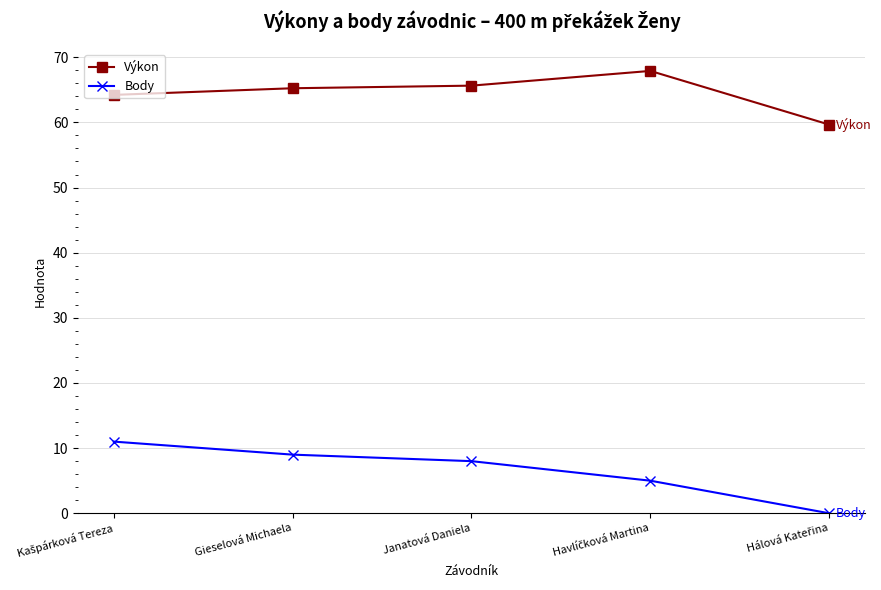

How many values in the Výkon series are below 65?

2